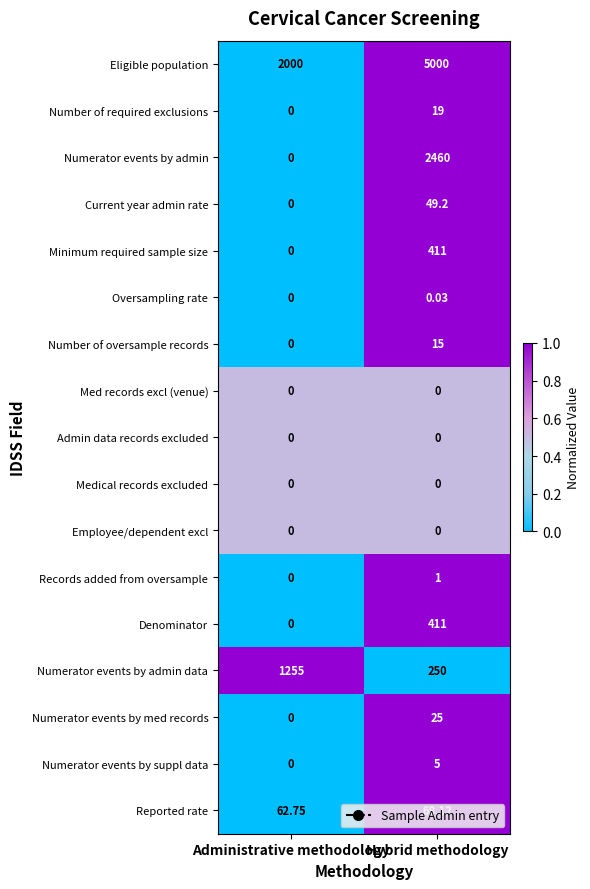

At which label is Numerator events by admin data closest to 752?

Hybrid methodology